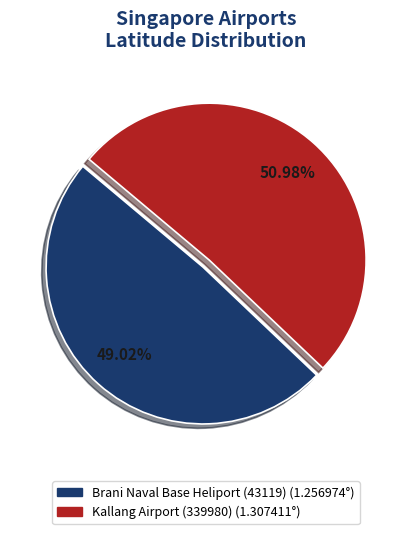

True or false: Brani Naval Base Heliport (43119) accounts for 49% of the total.

True